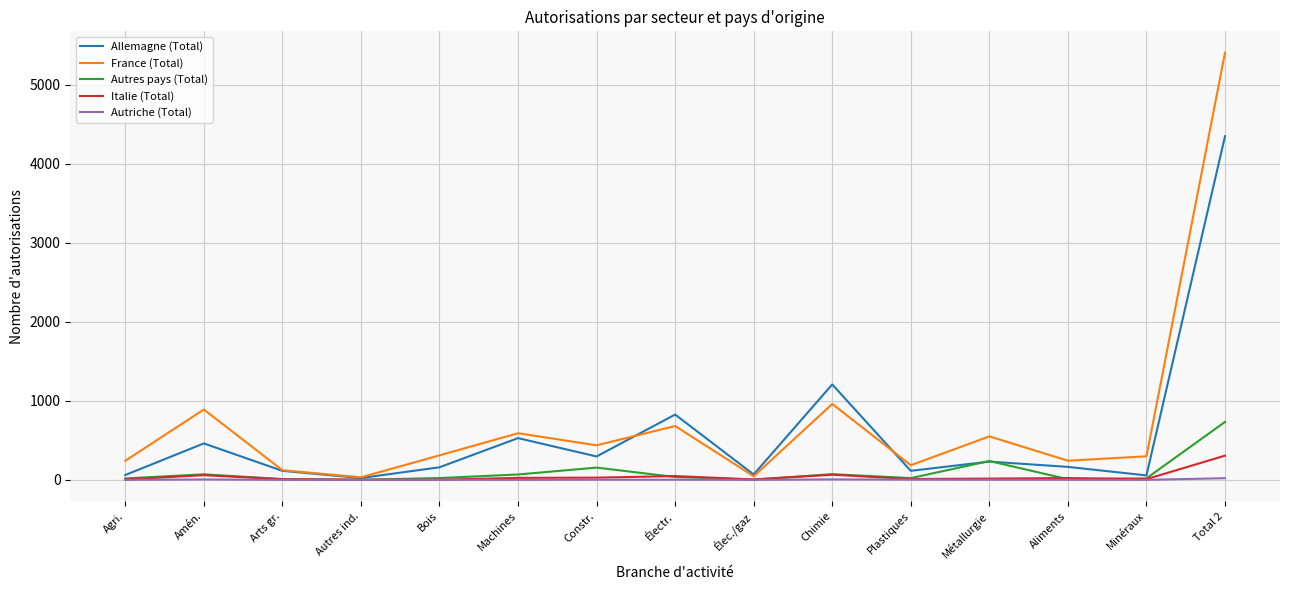

Which category has the highest value in the France (Total) series?

Total 2